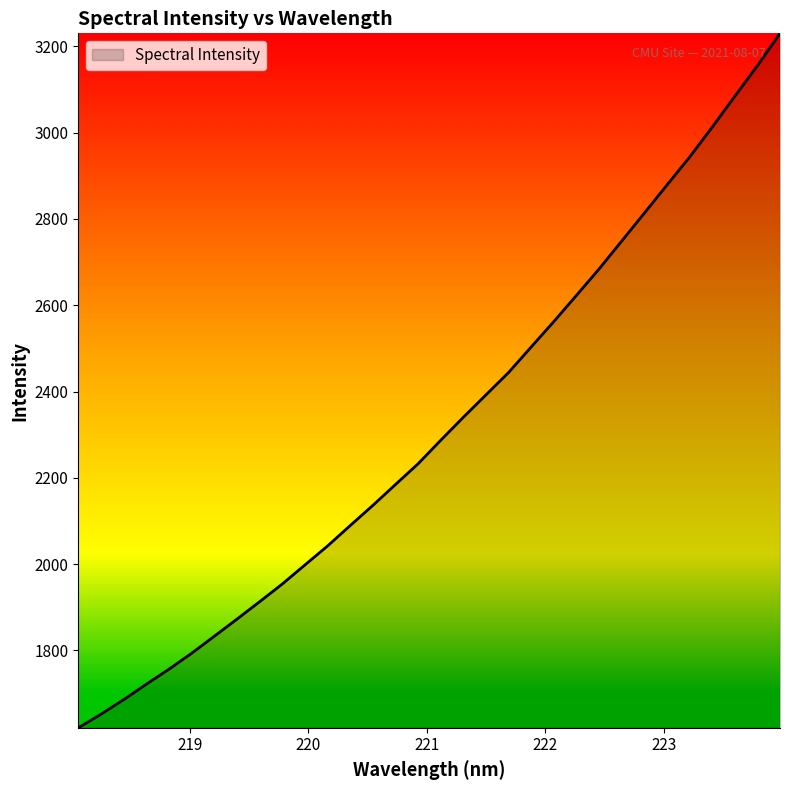

Count the number of values greater than 2287.

16